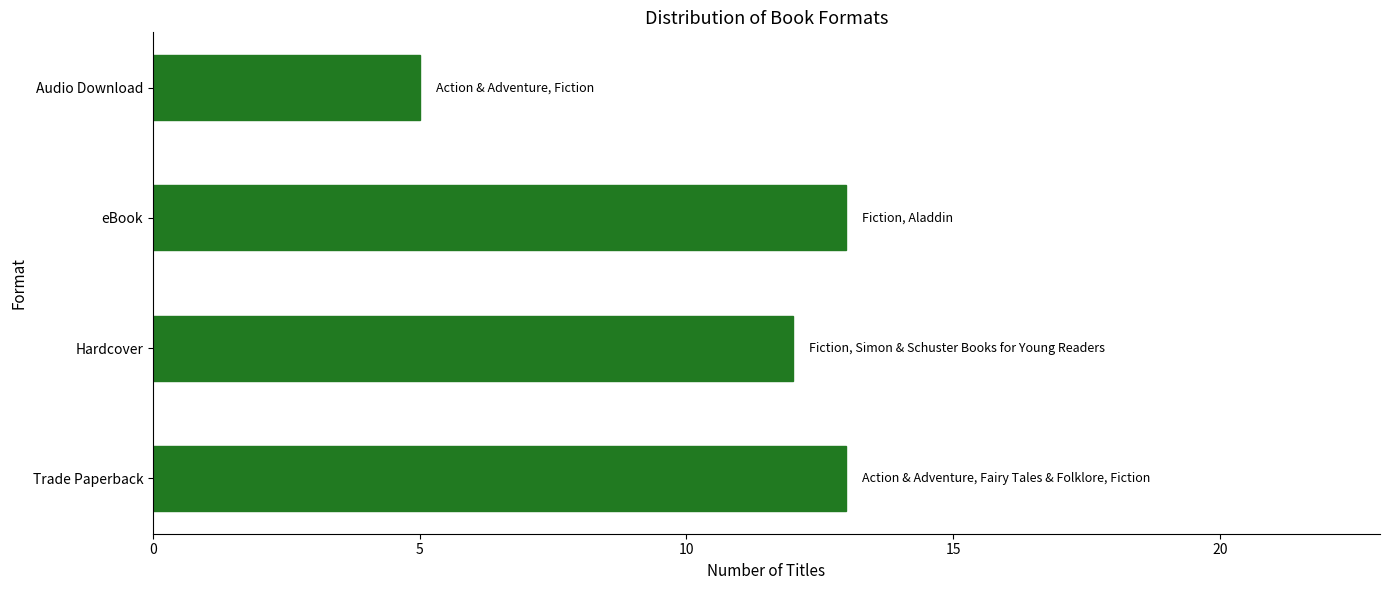

What is the difference between the maximum and minimum values?

8